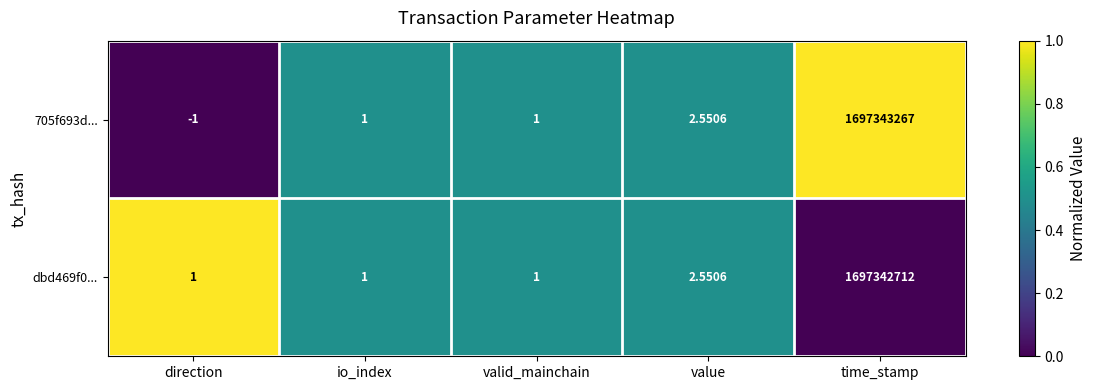

Which category has the highest value across all series?

time_stamp